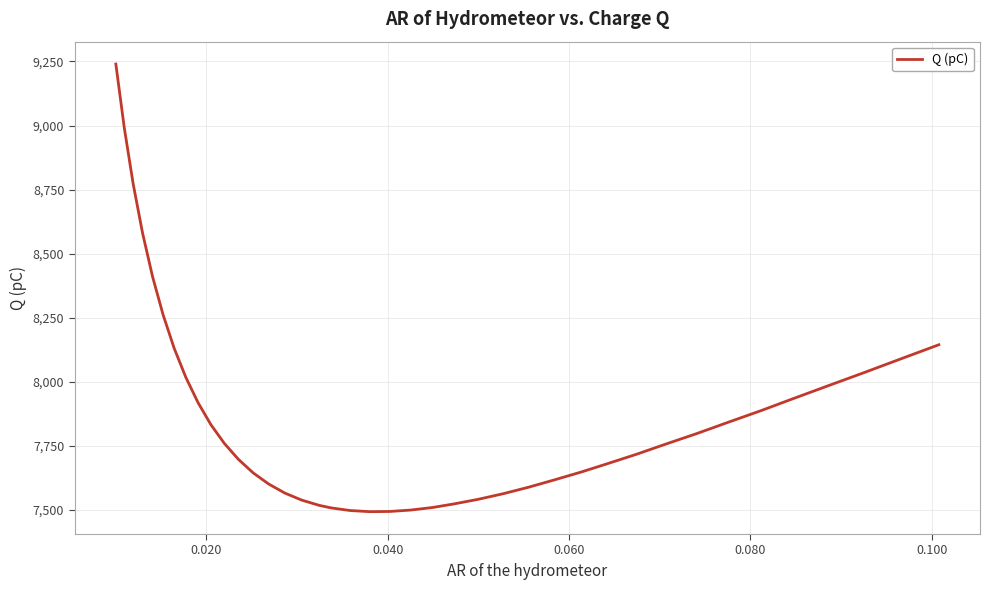

What is the difference between the maximum and minimum values?

1746.4